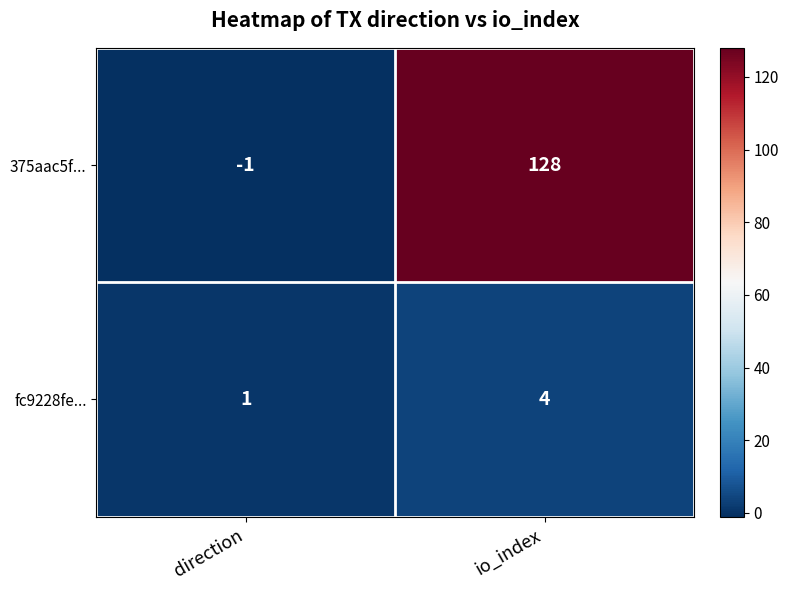

At which category does the chart reach its minimum across all series?

direction